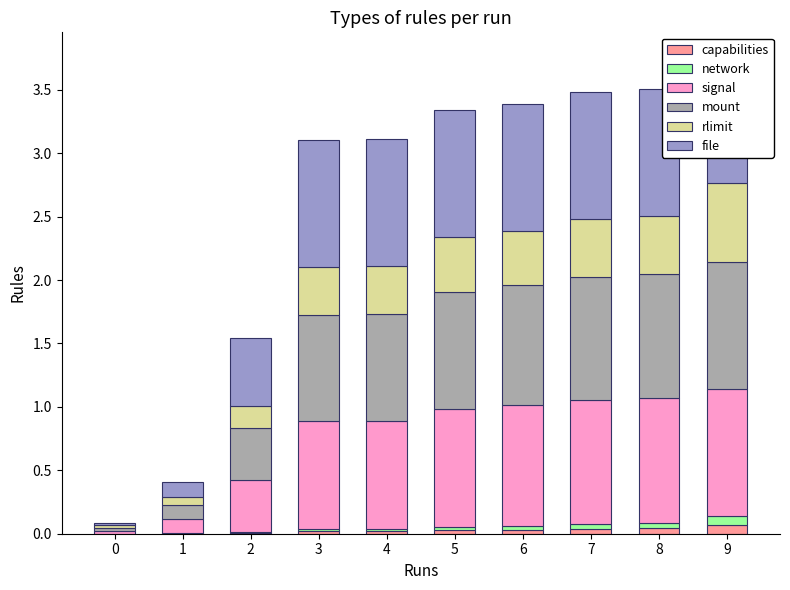

What is the value of the rlimit bar at the 8th from the left?

0.5